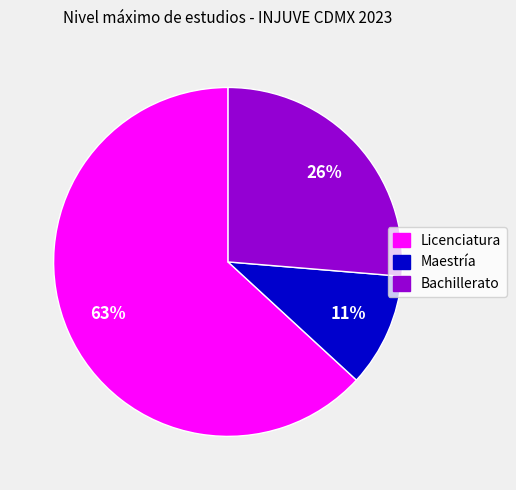

True or false: Licenciatura accounts for 76% of the total.

False